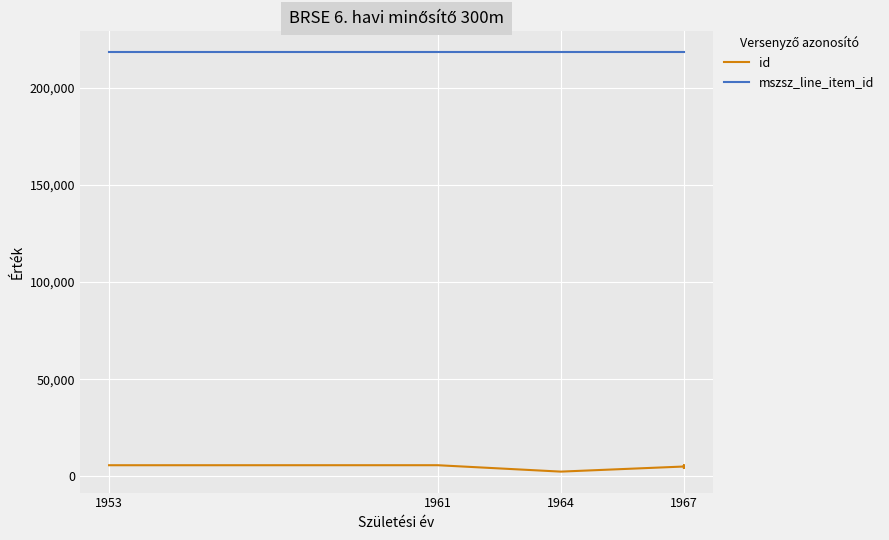

Rank the series at 1967 from lowest to highest value.

id, mszsz_line_item_id